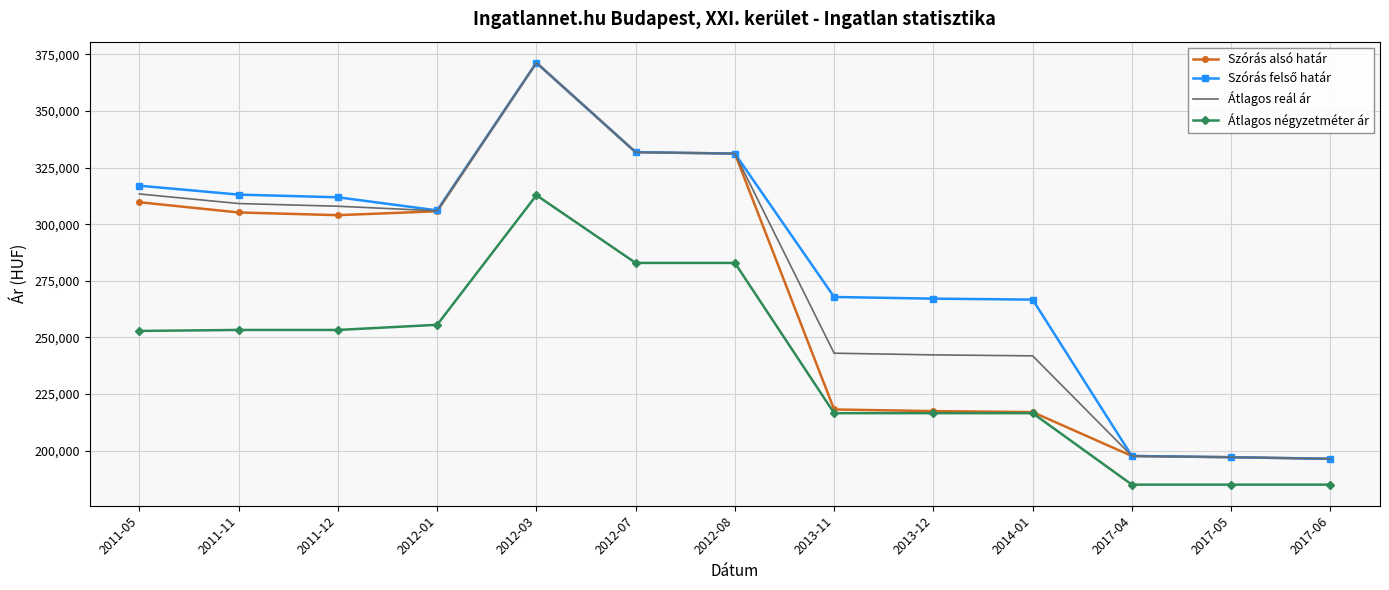

True or false: Átlagos négyzetméter ár and Átlagos reál ár intersect in this chart.

False